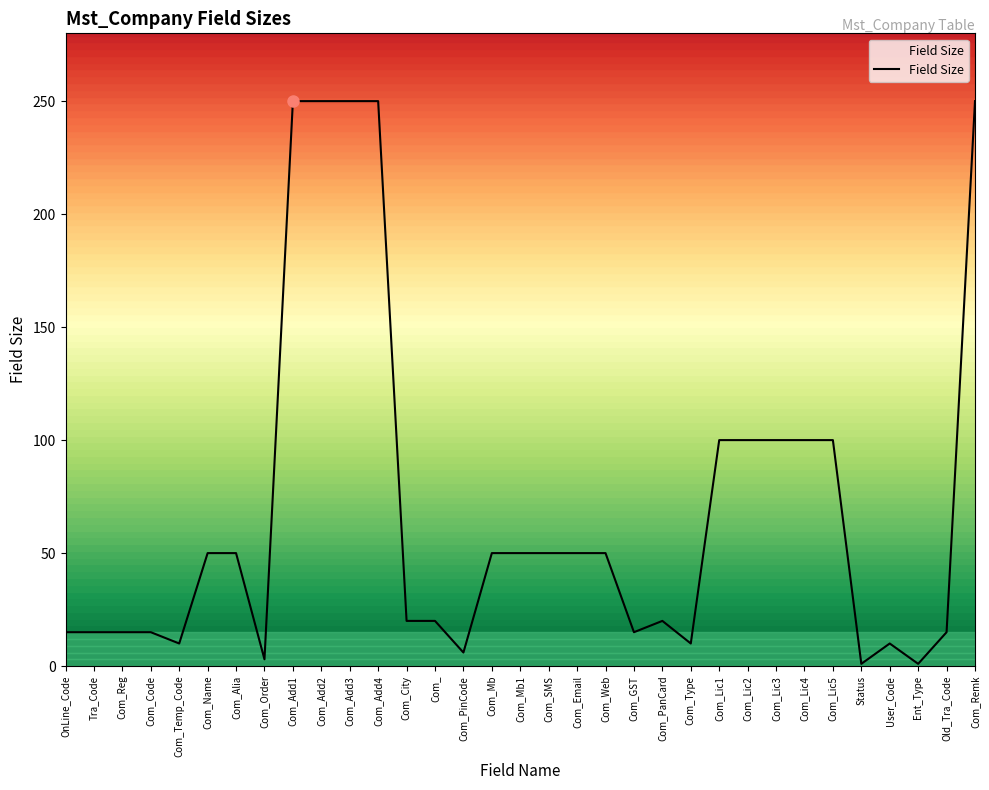

Is this an area chart (filled region under the line)?

No